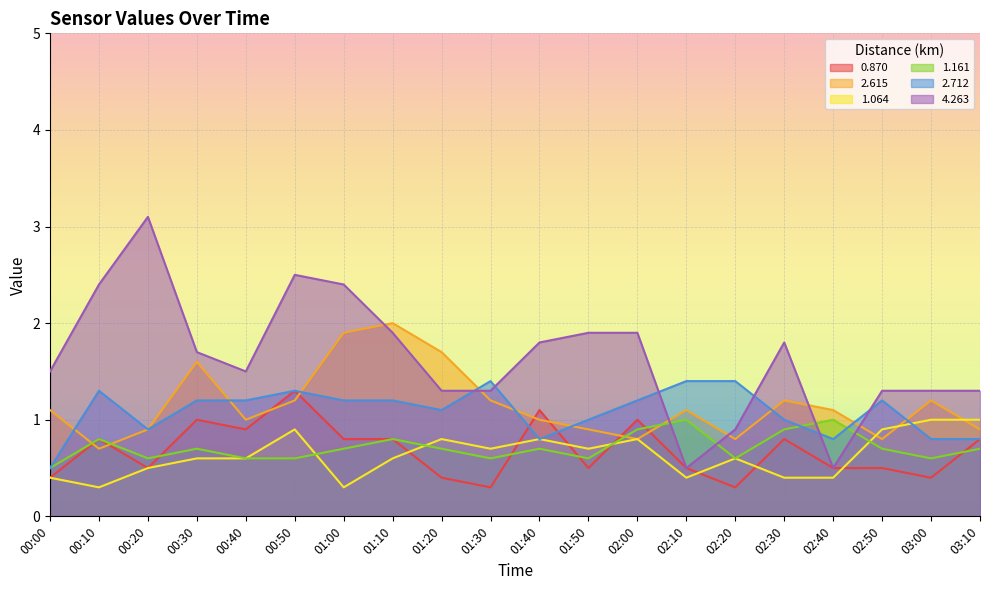

Which has a higher value, 00:40 or 01:00?

00:40